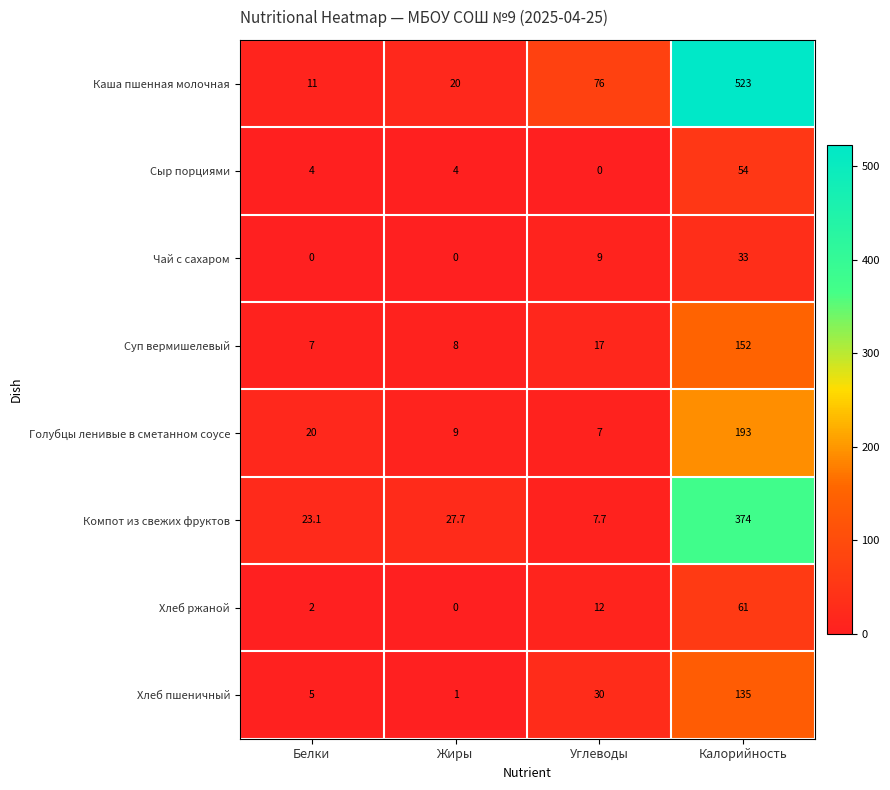

True or false: Суп вермишелевый has a value of 17.0 at Углеводы.

True